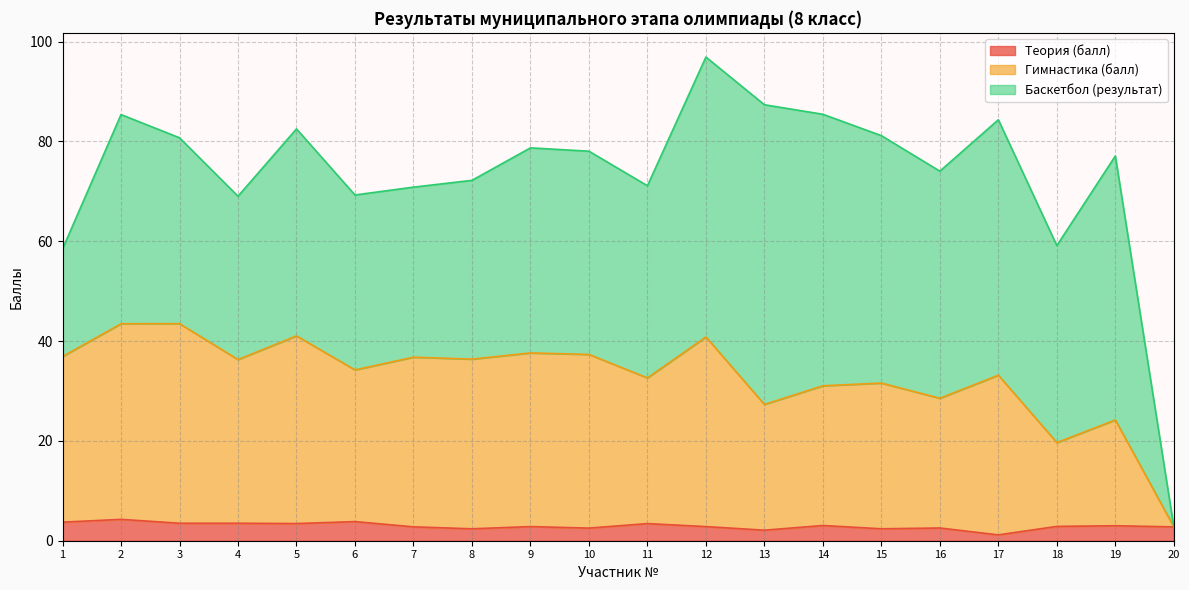

The value of Теория (балл) at 20 is 2.8. True or false?

True